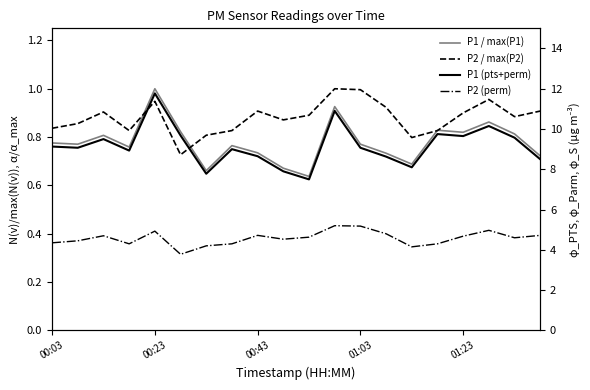

True or false: P2 / max(P2) and P1 / max(P1) cross at least once.

True